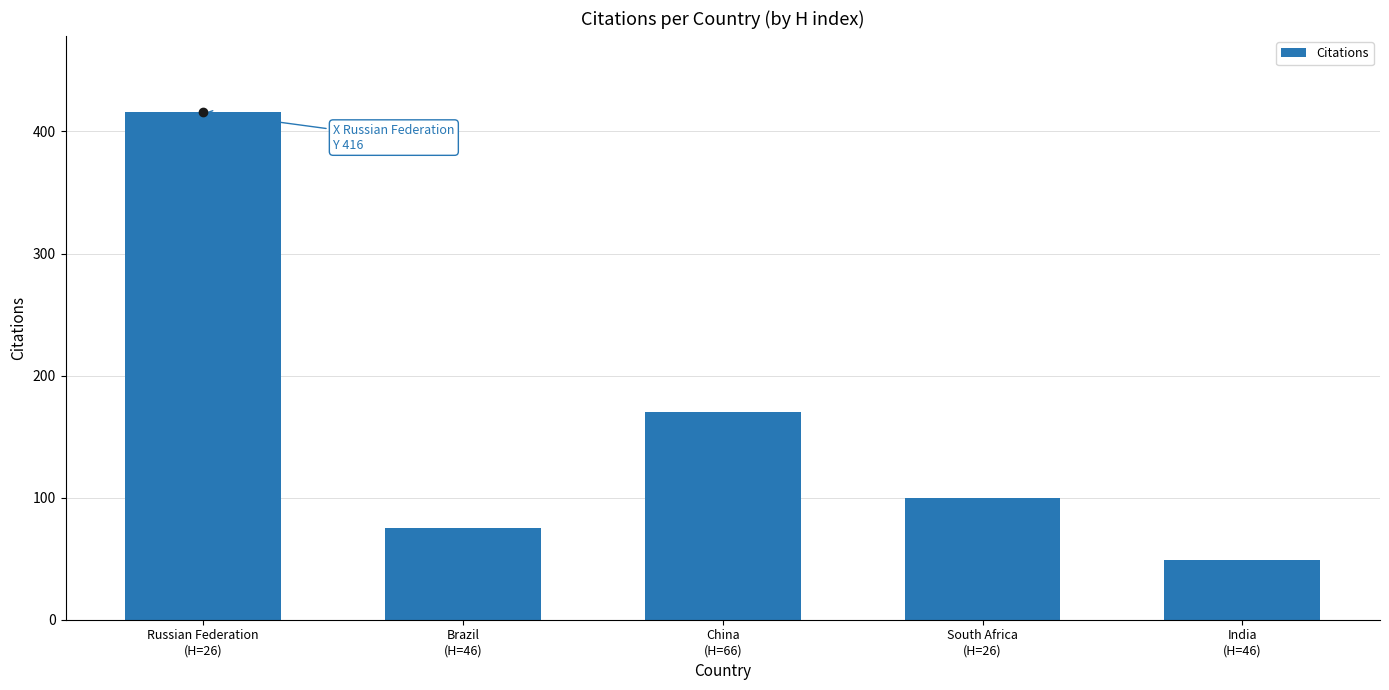

Which category has the lowest value across all series?

India
(H=46)